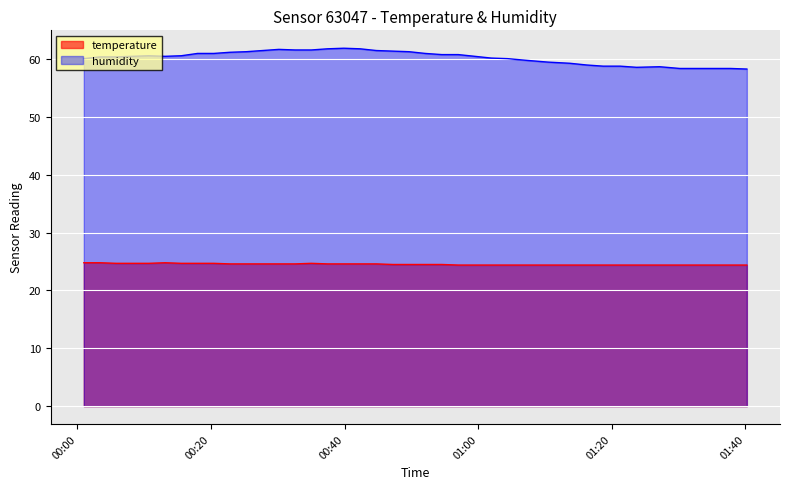

The value of temperature at 2023-08-06T01:35:20 is 24.4. True or false?

True